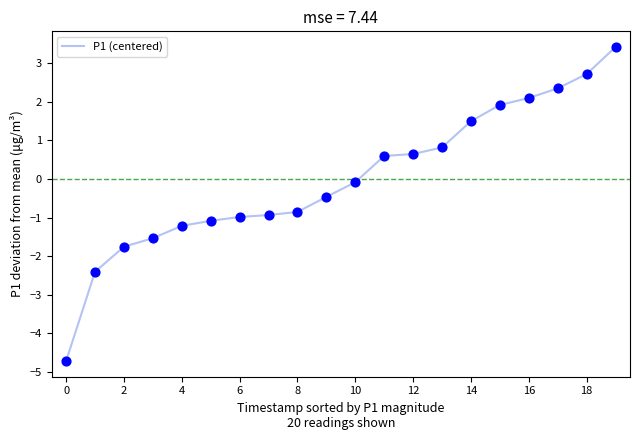

What is the smallest value displayed?

-4.7